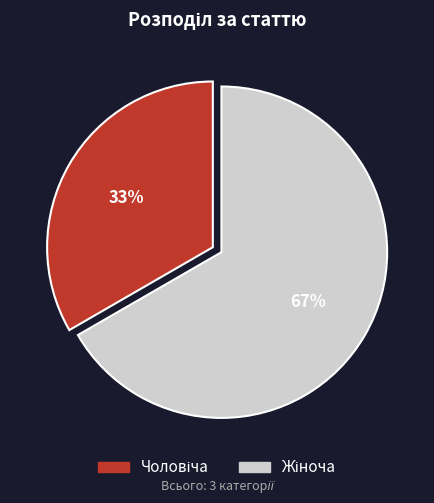

To the nearest percent, what is the average slice percentage?

50%